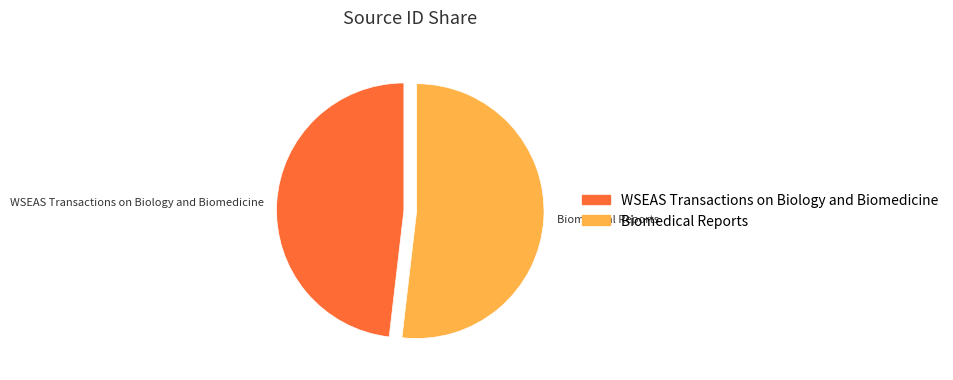

Do Biomedical Reports and WSEAS Transactions on Biology and Biomedicine together represent more than half of the pie?

Yes